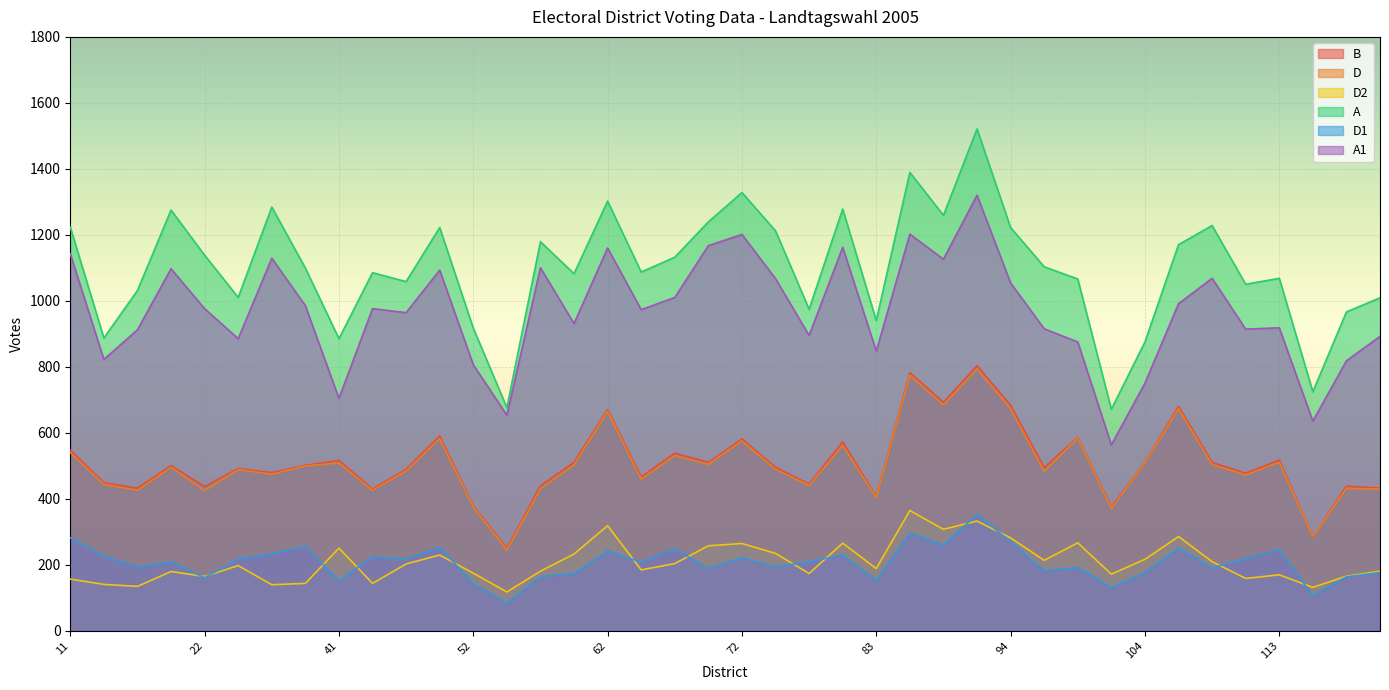

True or false: A and D2 intersect in this chart.

False